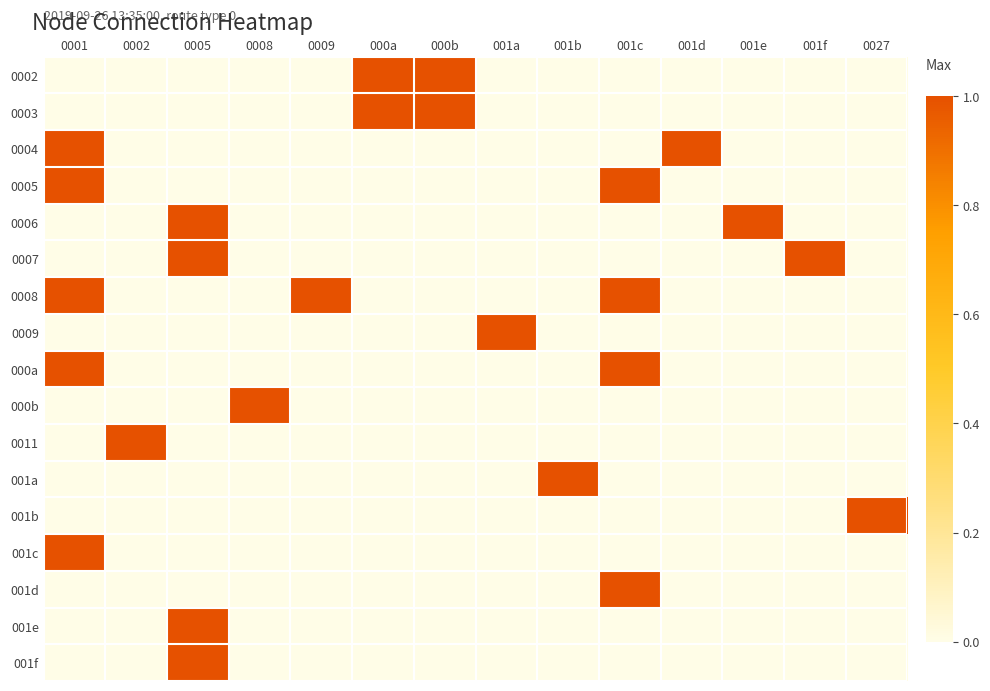

What is the total value across all series at 0008?

1